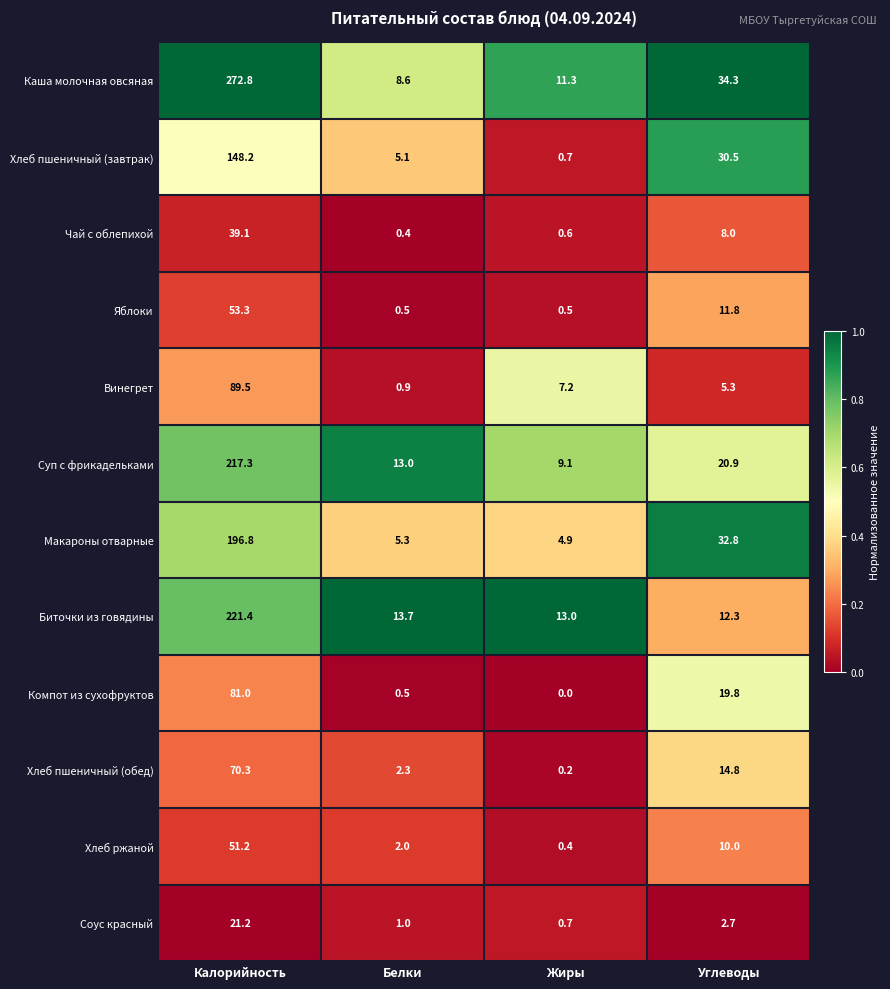

What is the difference between the maximum and minimum values in the Компот из сухофруктов series?

81.0